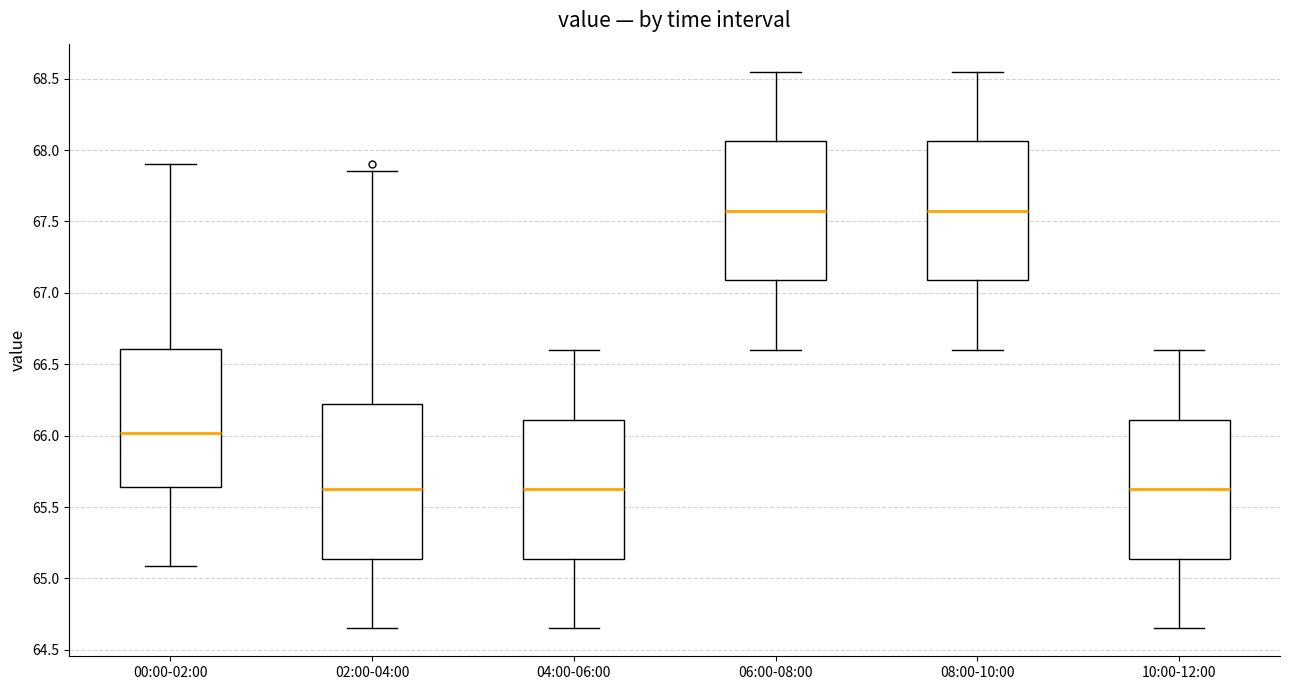

Reading left to right, transcribe this box plot: for each box, give where its median line is, the range the box spans, and where its two whiskers end, as read against the y-axis. The values are not printed on the chart, so give them approximately, as read against the axis.

00:00-02:00: median 66.00, box 65.65 to 66.60, whiskers 65.10 to 67.90
02:00-04:00: median 65.65, box 65.15 to 66.25, whiskers 64.65 to 67.85
04:00-06:00: median 65.65, box 65.15 to 66.10, whiskers 64.65 to 66.60
06:00-08:00: median 67.60, box 67.10 to 68.05, whiskers 66.60 to 68.55
08:00-10:00: median 67.60, box 67.10 to 68.05, whiskers 66.60 to 68.55
10:00-12:00: median 65.65, box 65.15 to 66.10, whiskers 64.65 to 66.60